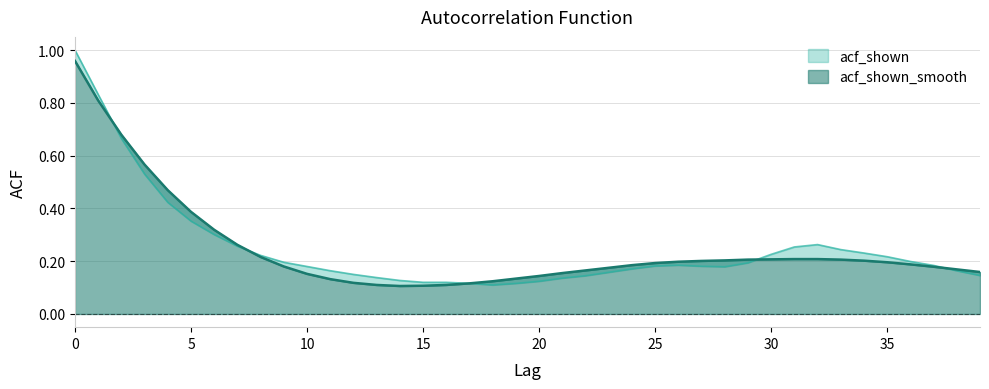

The value of acf_shown at 4 is 0.1. True or false?

False